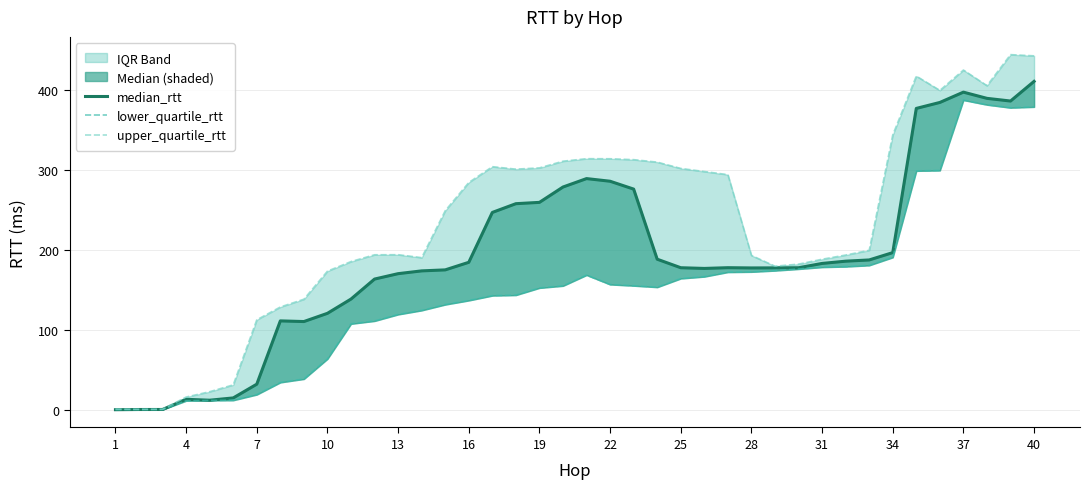

True or false: upper_quartile_rtt and lower_quartile_rtt intersect in this chart.

False